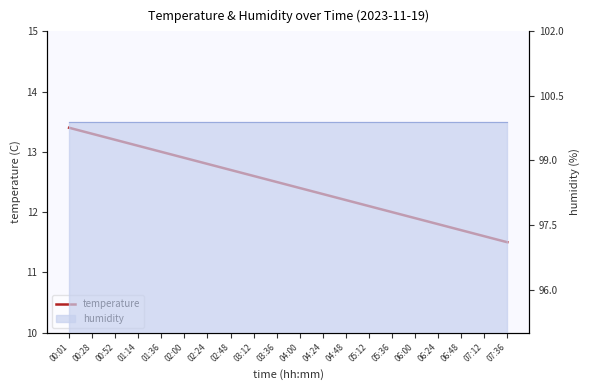

Which label corresponds to the smallest value in the chart?

07:36